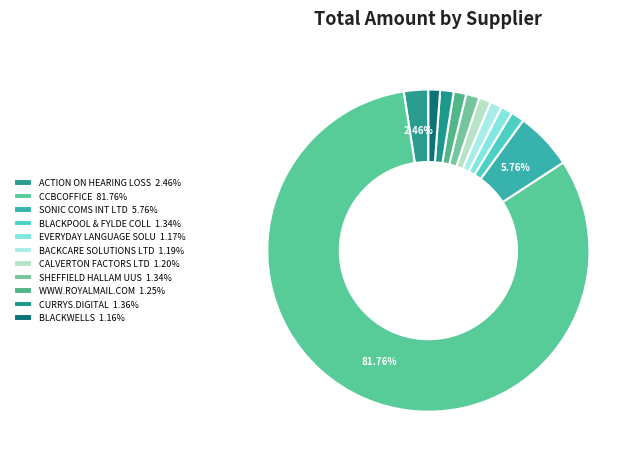

What portion of the pie excludes BLACKWELLS?

98.8%